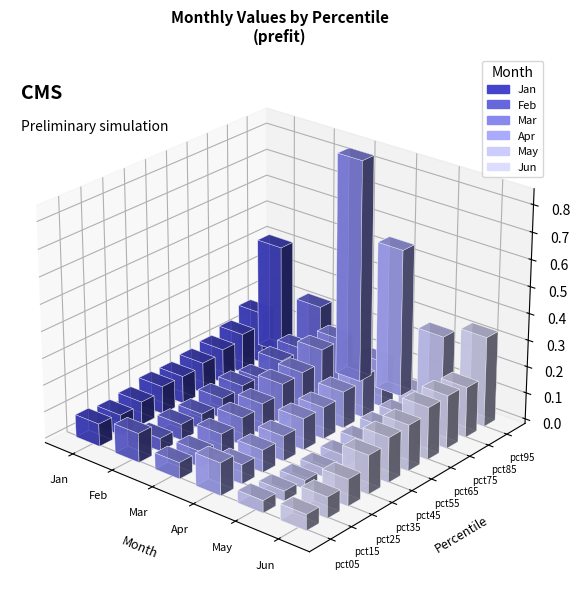

Is the value of Jan at pct45 greater than the value of Jun at pct95?

No